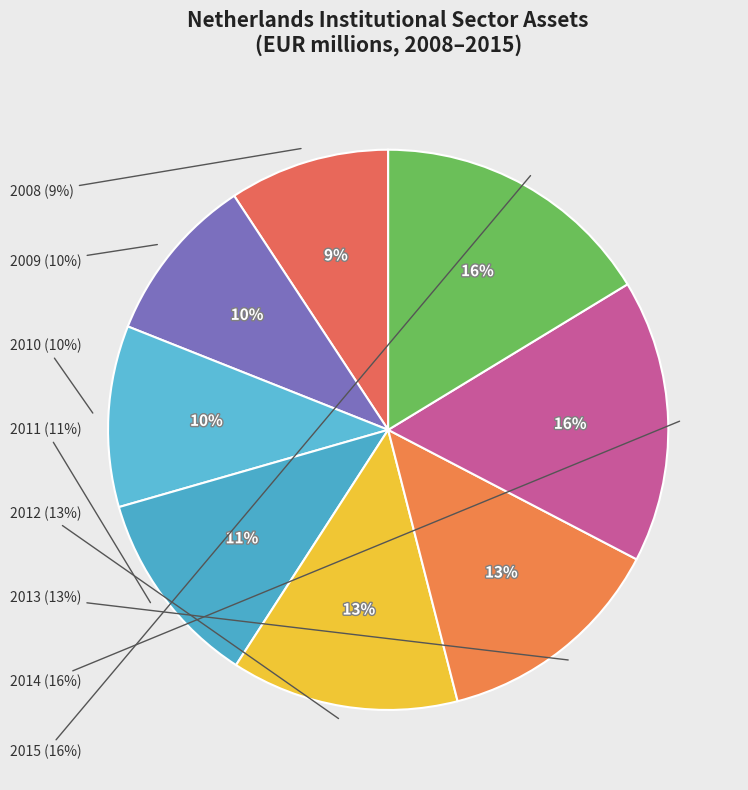

To the nearest percent, what is the difference between the 2014 and 2010 slice percentages?

6%